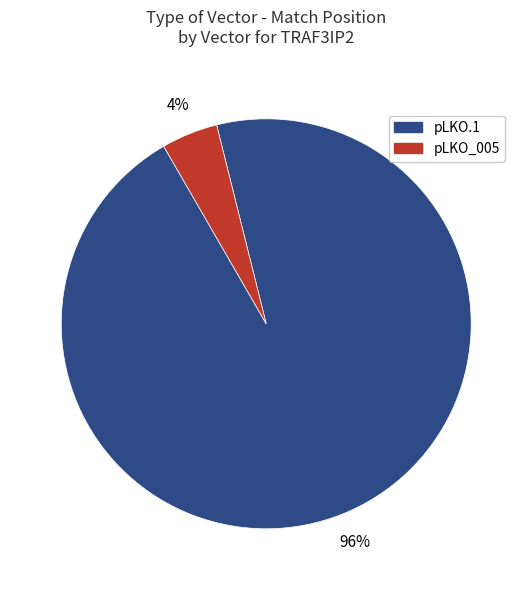

To the nearest percent, what portion does pLKO_005 represent?

4%